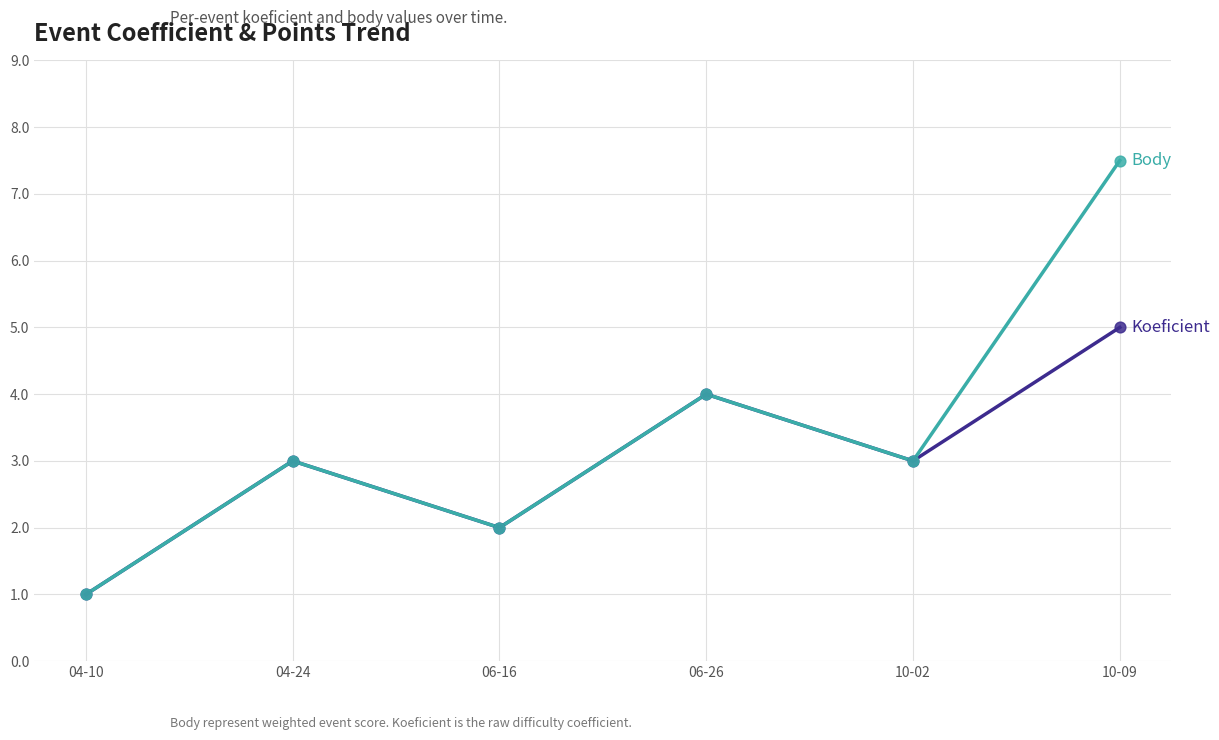

At which category is the sum across all series the highest?

10-09